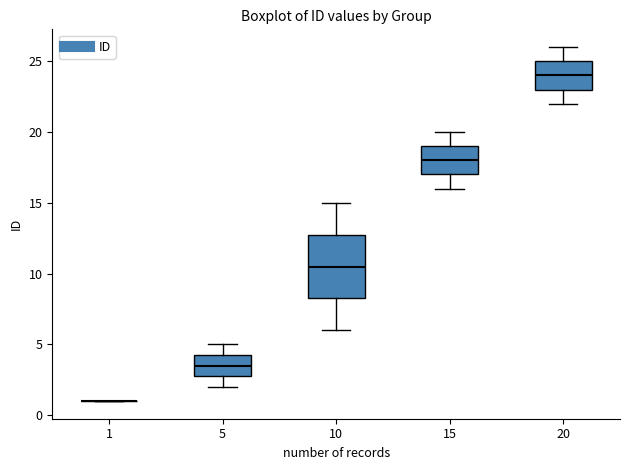

Comparing the boxes themselves (not the whiskers), which one is the tallest?

10